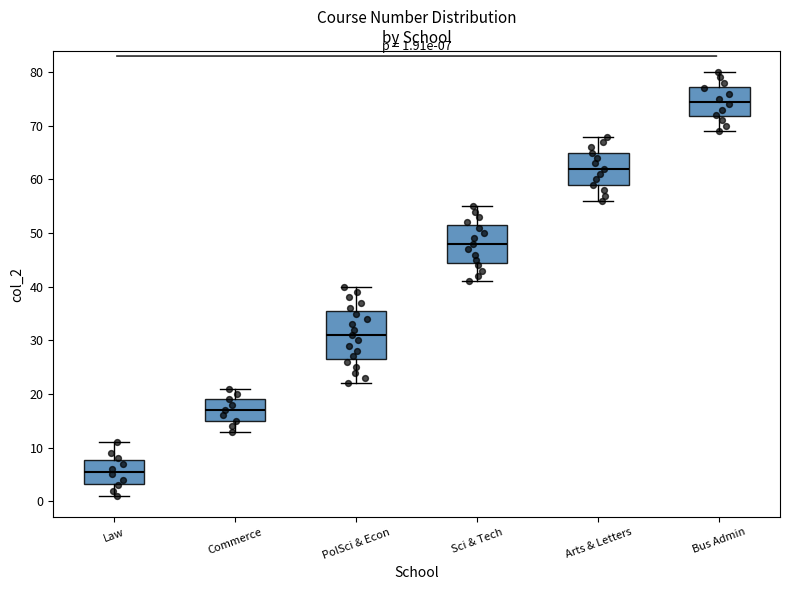

Which box has the highest median line?

Bus Admin